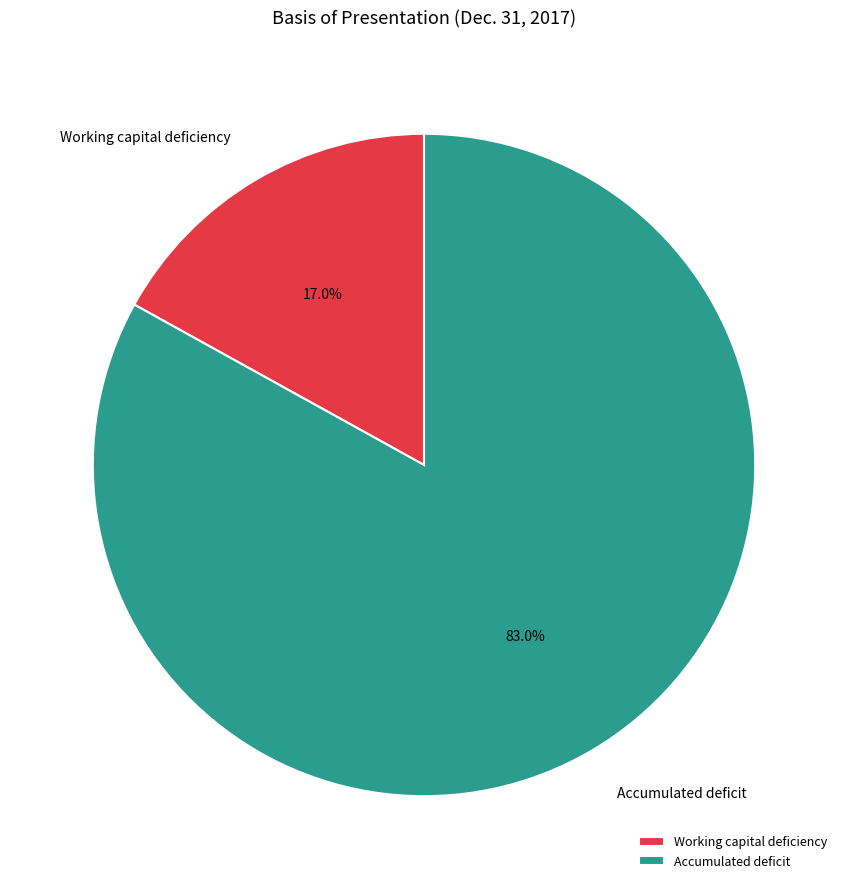

To the nearest percent, what percentage of the pie is Accumulated deficit?

83%